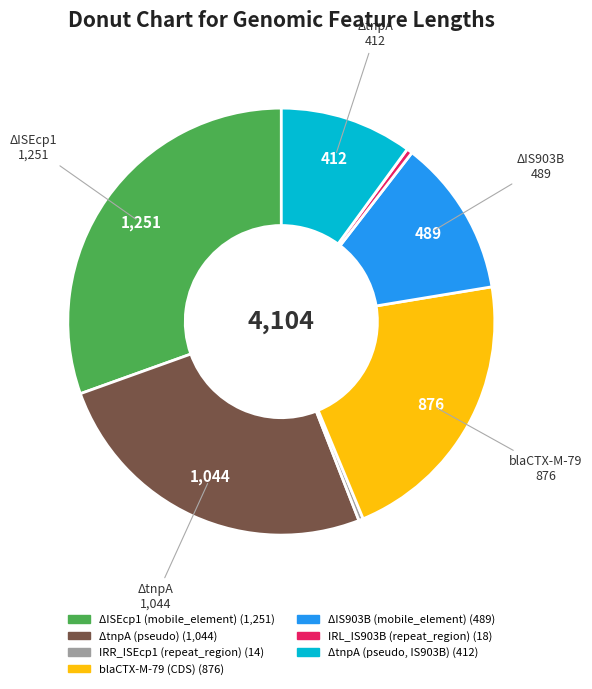

Combined, do ΔtnpA (pseudo) and ΔtnpA (pseudo, IS903B) account for over 50%?

No